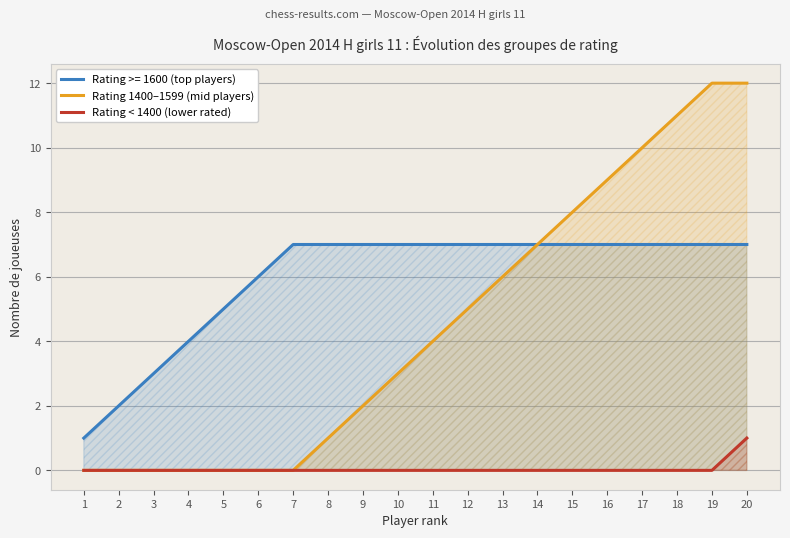

Is it true that Rating < 1400 (lower rated) equals 0 at 12?

False